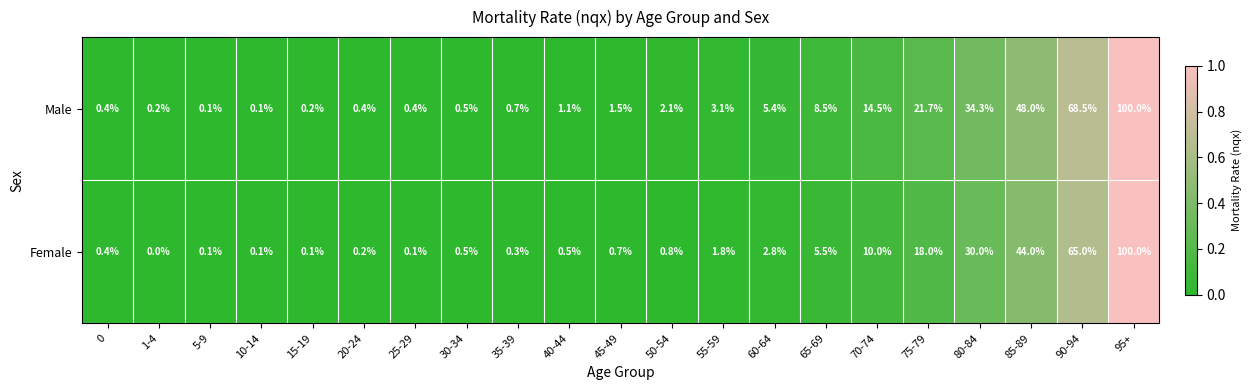

What is the difference between the maximum and minimum values in the Female series?

100.0